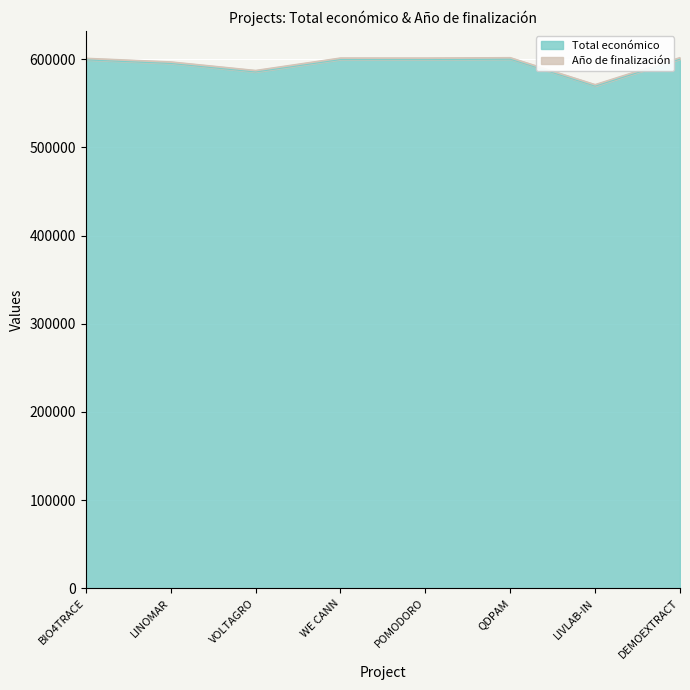

What is the smallest value displayed?

569416